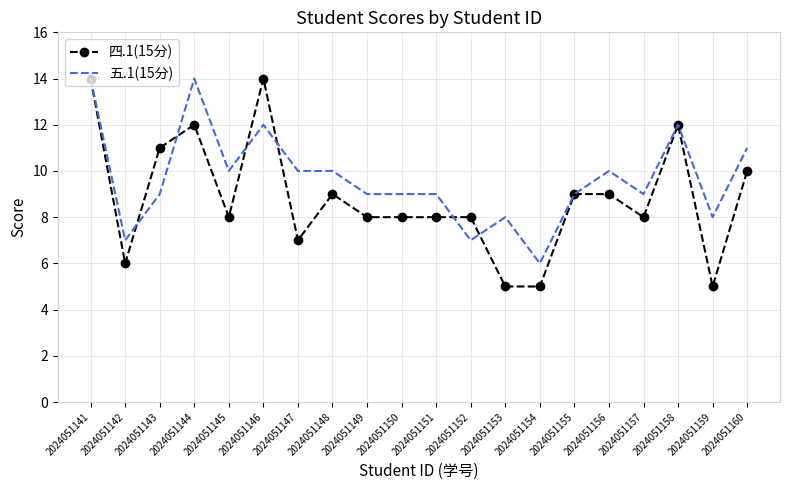

List the series in order of their overall mean, lowest first.

四.1(15分), 五.1(15分)